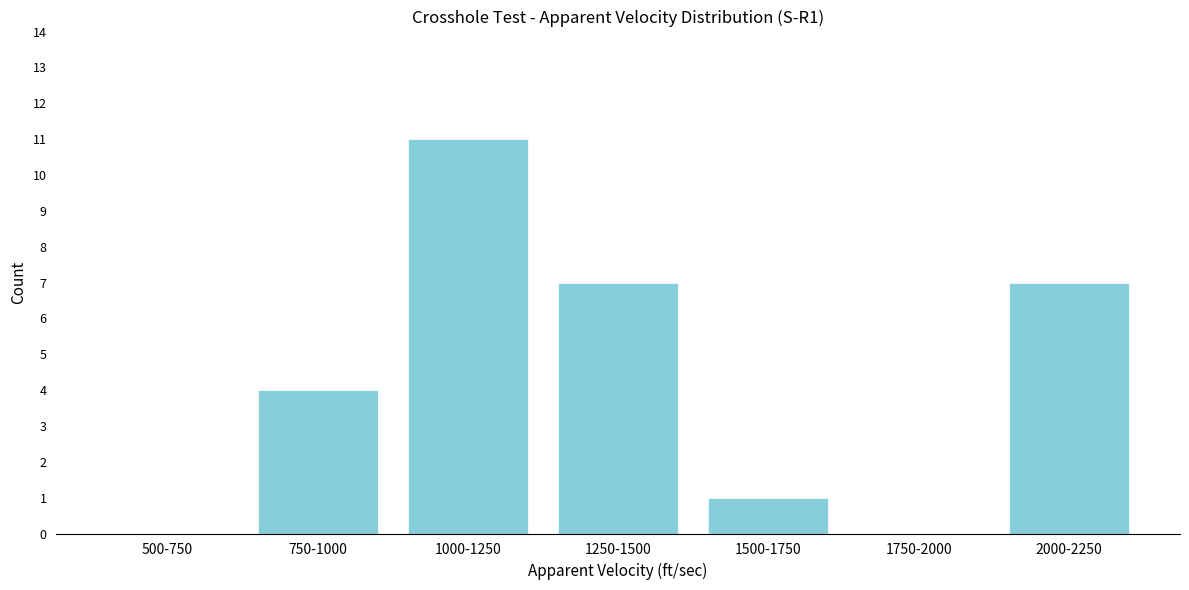

Reading left to right, what are all the values shown in this chart?

500-750=0	750-1000=4	1000-1250=11	1250-1500=7	1500-1750=1	1750-2000=0	2000-2250=7